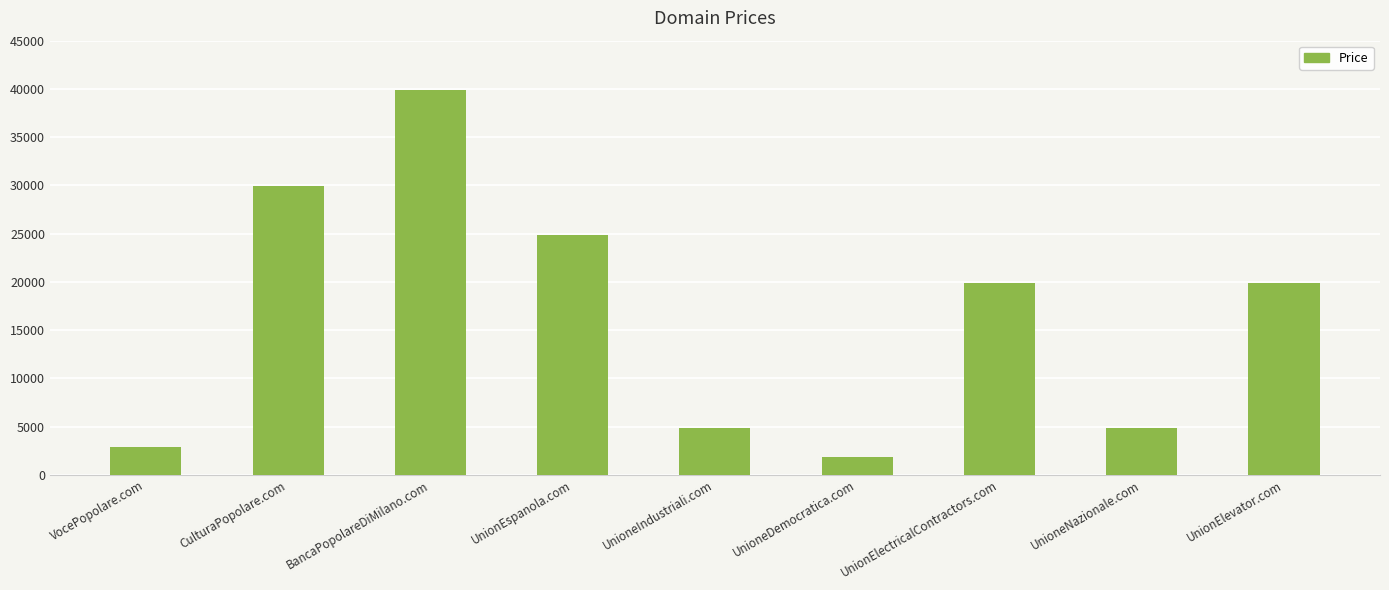

The chart shows a value of 19888 at UnionElectricalContractors.com. True or false?

True